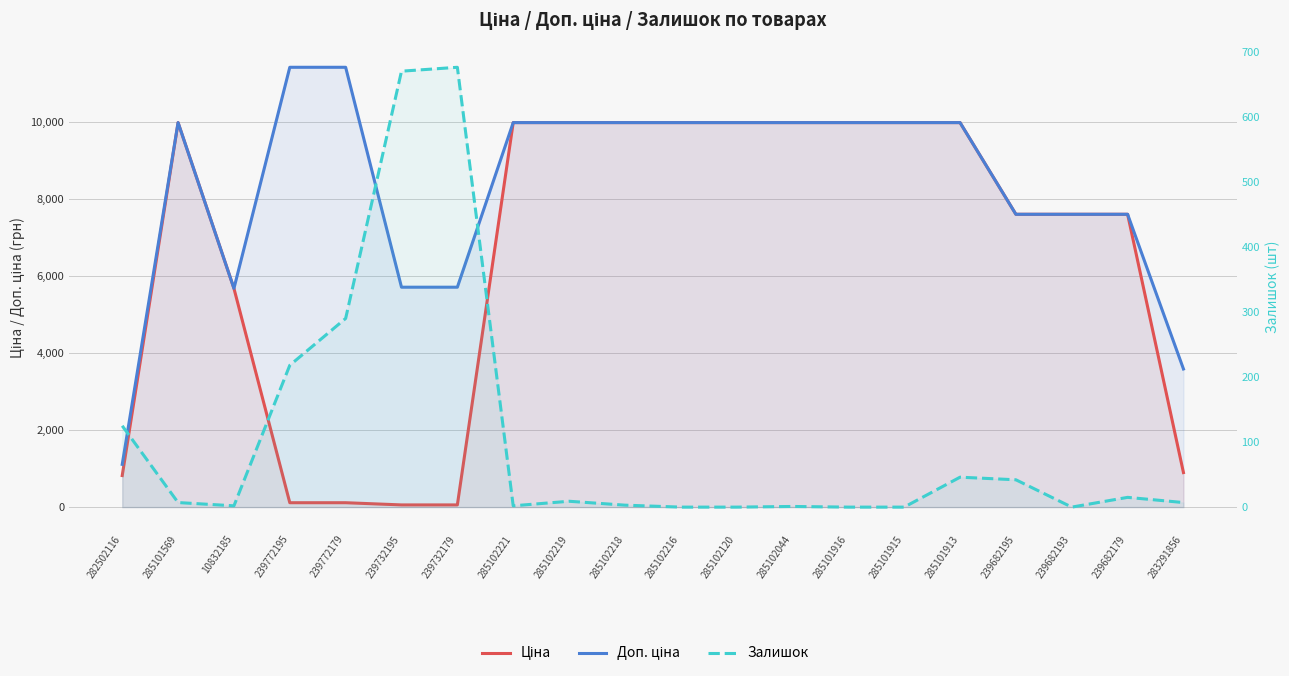

Reading left to right, list all the values displayed in this chart.

Ціна: 282502116=818.5	285101569=9975.0	10832185=5673.8	239772195=114.1	239772179=114.1	239732195=57.0	239732179=57.0	285102221=9975.0	285102219=9975.0	285102218=9975.0	285102216=9975.0	285102120=9975.0	285102044=9975.0	285101916=9975.0	285101915=9975.0	285101913=9975.0	239682195=7596.5	239682193=7596.5	239682179=7596.5	283291856=895.9
Доп. ціна: 282502116=1109.2	285101569=9975.0	10832185=5673.8	239772195=11410.0	239772179=11410.0	239732195=5705.0	239732179=5705.0	285102221=9975.0	285102219=9975.0	285102218=9975.0	285102216=9975.0	285102120=9975.0	285102044=9975.0	285101916=9975.0	285101915=9975.0	285101913=9975.0	239682195=7596.5	239682193=7596.5	239682179=7596.5	283291856=3583.6
Залишок: 282502116=125.0	285101569=7.0	10832185=2.0	239772195=218.0	239772179=290.0	239732195=670.0	239732179=676.0	285102221=2.0	285102219=9.0	285102218=3.0	285102216=0.0	285102120=0.0	285102044=1.0	285101916=0.0	285101915=0.0	285101913=46.0	239682195=42.0	239682193=0.0	239682179=15.0	283291856=7.0